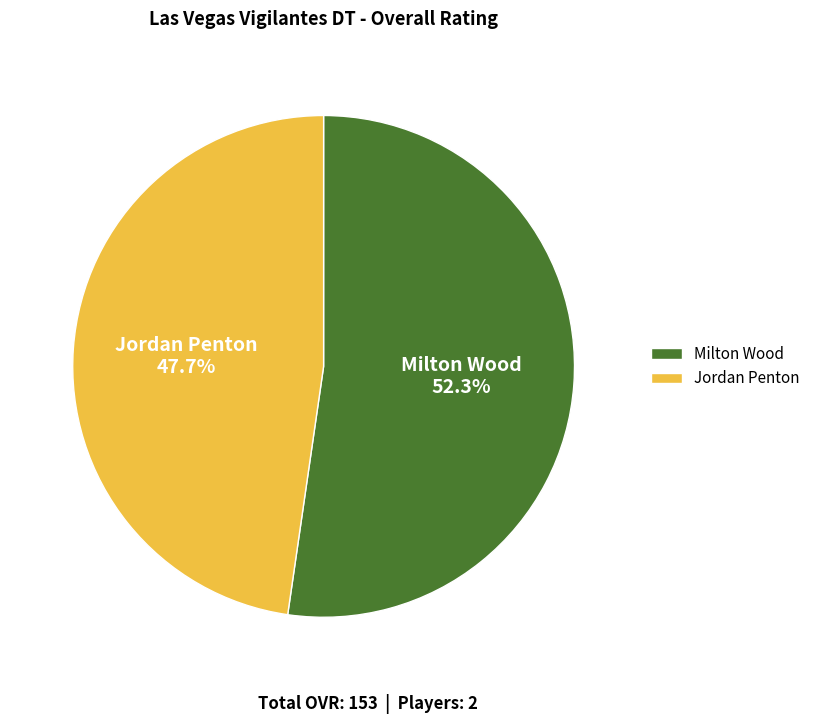

What percentage is the Jordan Penton slice, to the nearest percent?

48%